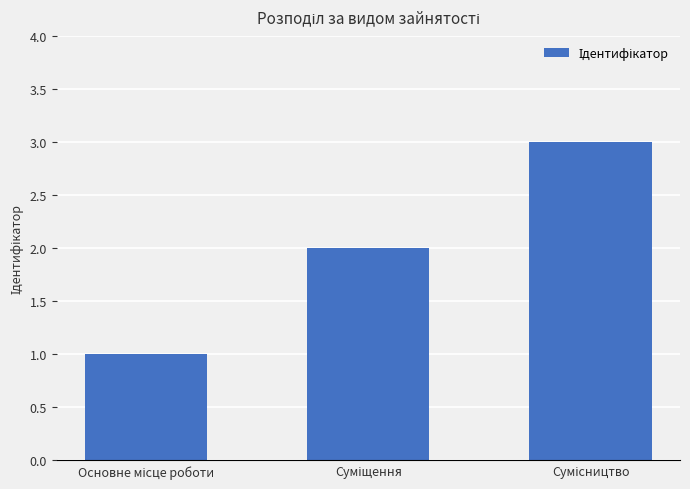

Are the bars grouped side by side (vs. stacked)?

No